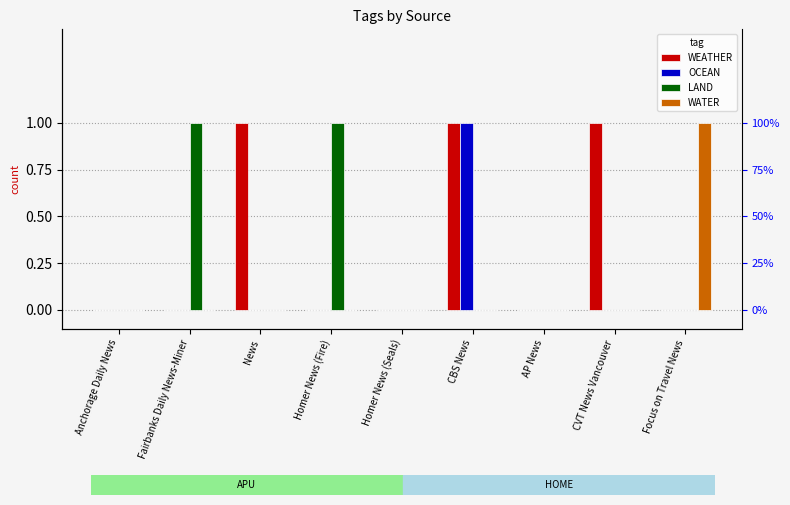

Are the bars horizontal?

No